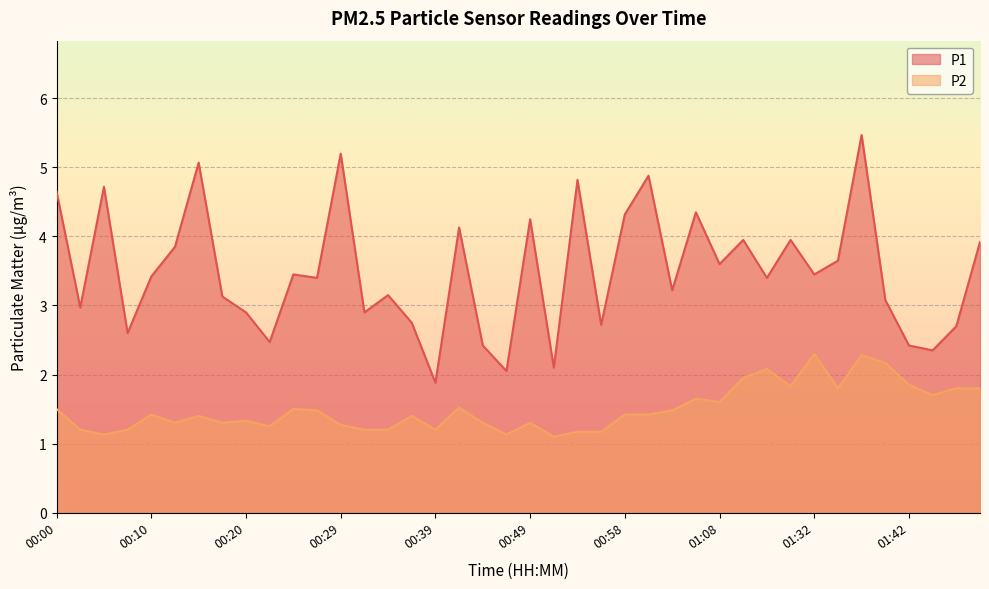

At which category is the sum across all series the highest?

01:37